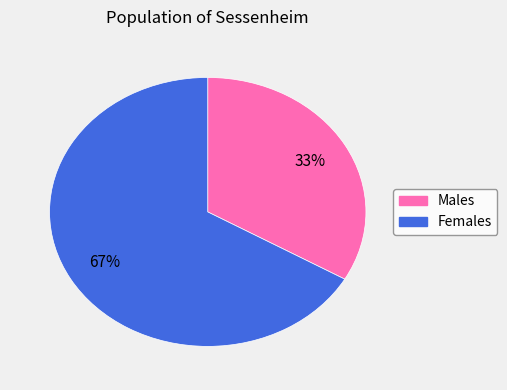

Does any single category account for the majority?

Yes